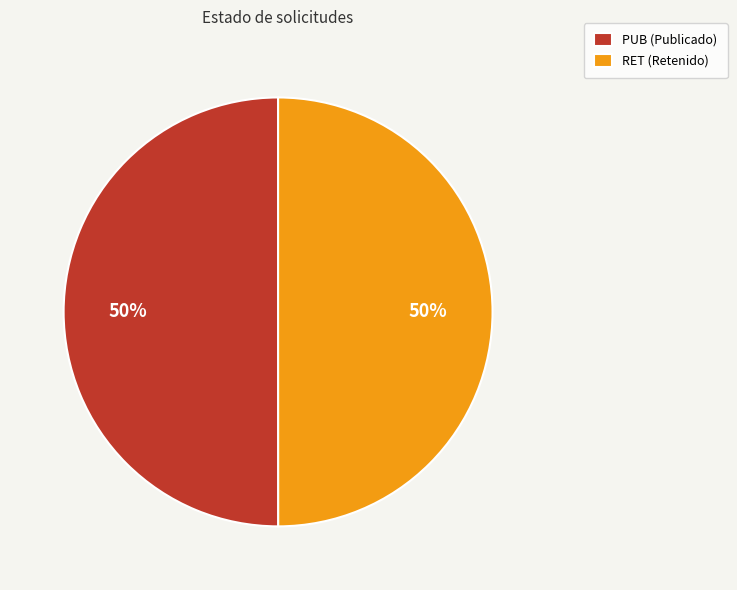

Approximately how many times larger is the value at PUB (Publicado) compared to RET (Retenido)?

1.0